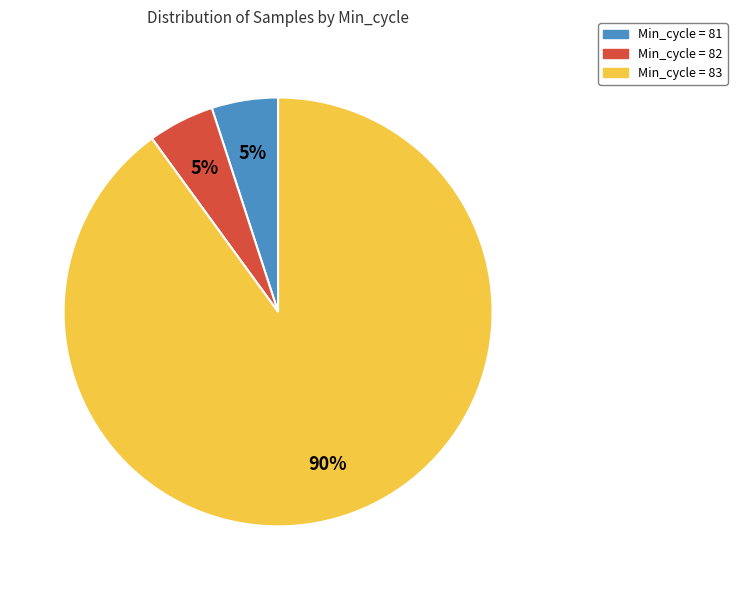

Is there a majority slice in this chart?

Yes